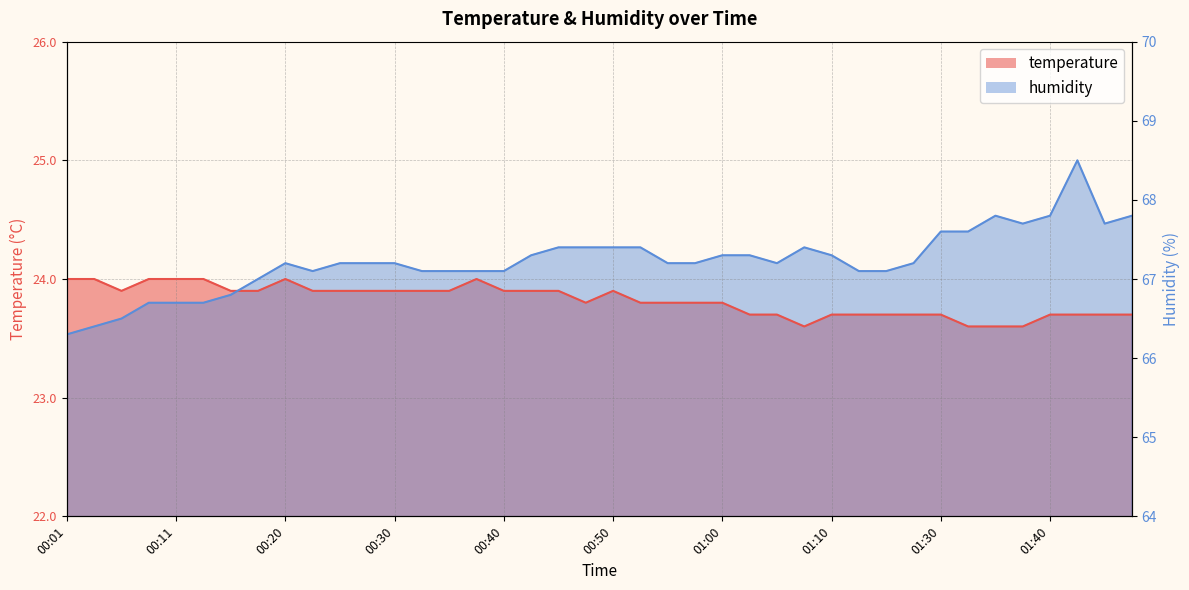

Rank the series by their maximum value, from highest to lowest.

humidity, temperature